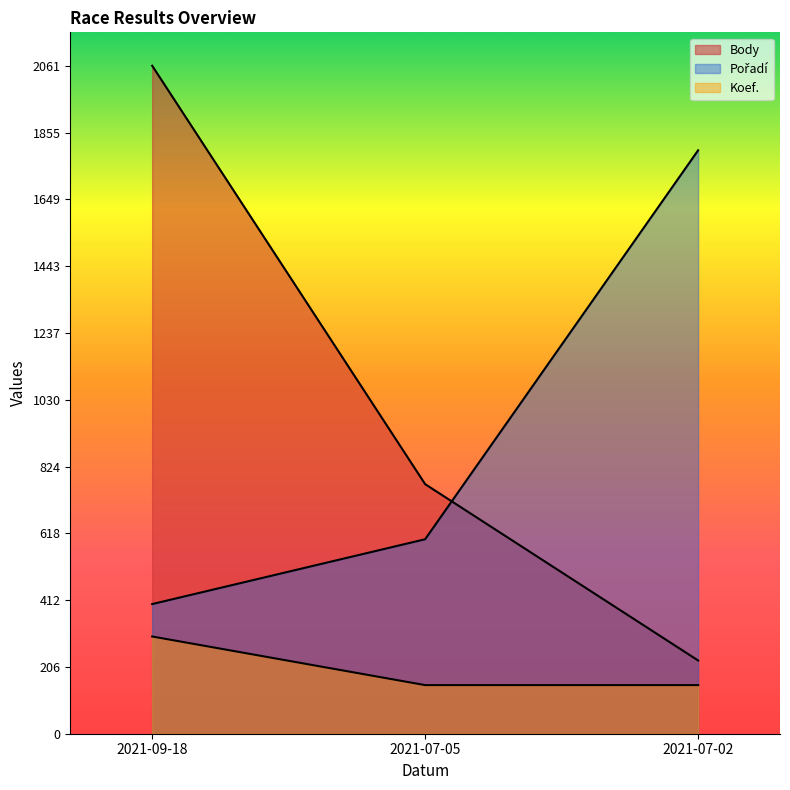

What are all the series names shown in the legend?

Body, Pořadí, Koef.